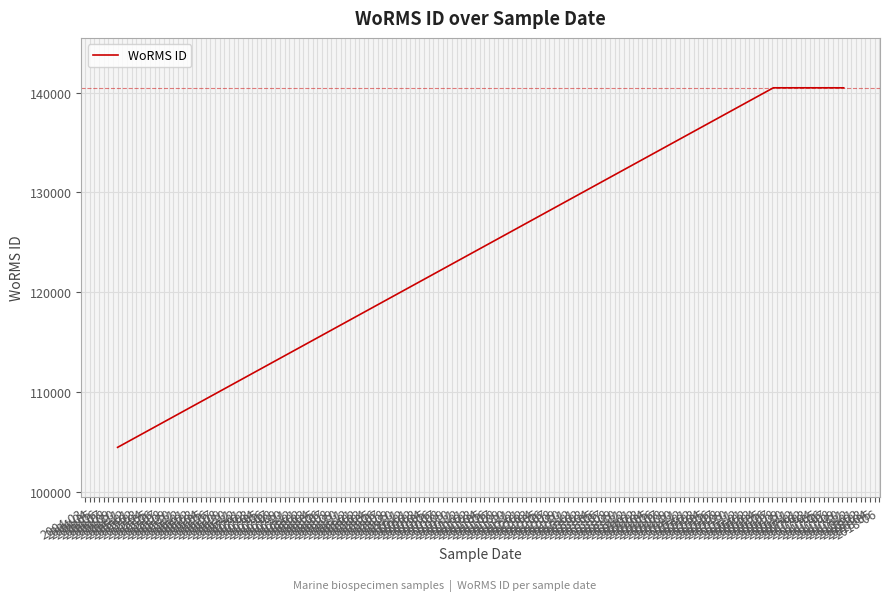

Which label corresponds to the largest value in the chart?

2004-04